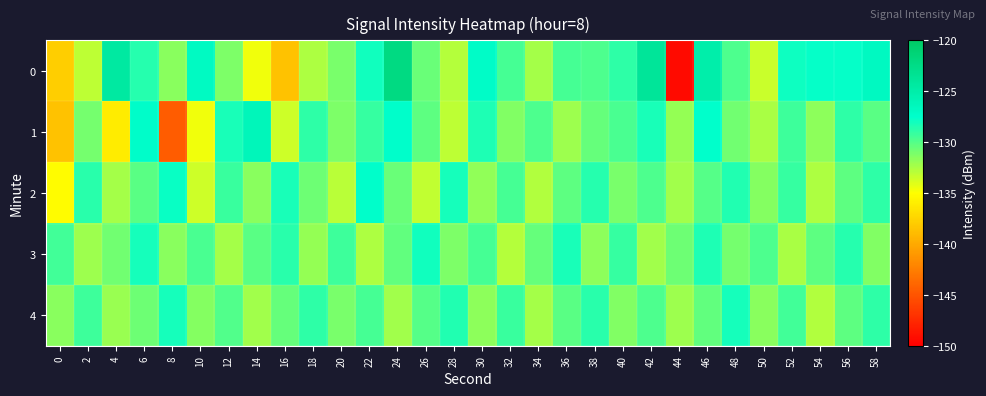

At which category does the chart reach its peak across all series?

24